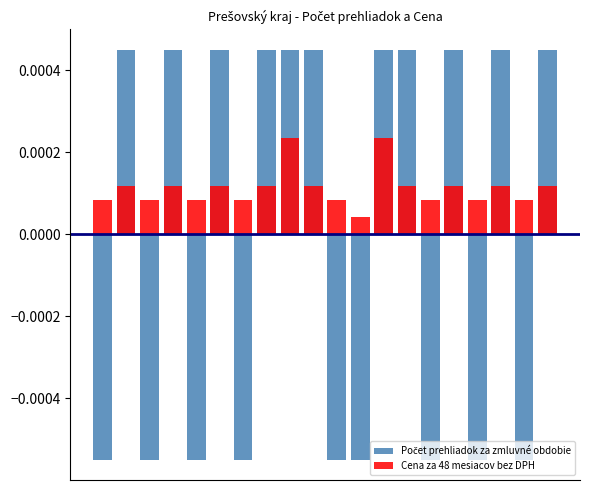

Rank the series at 0 from lowest to highest value.

Počet prehliadok za zmluvné obdobie, Cena za 48 mesiacov bez DPH